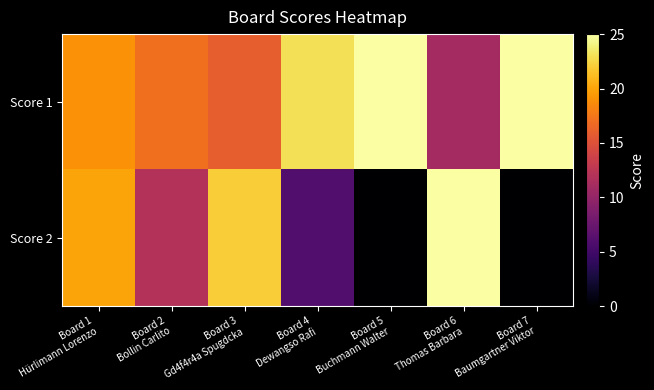

Reading left to right, what are all the values shown in this chart?

Score 1: Board 1
Hürlimann Lorenzo=19	Board 2
Bollin Carlito=17	Board 3
Gd4f4r4a Spugdcka=16	Board 4
Dewangso Rafi=23	Board 5
Buchmann Walter=25	Board 6
Thomas Barbara=11	Board 7
Baumgartner Viktor=25
Score 2: Board 1
Hürlimann Lorenzo=20	Board 2
Bollin Carlito=12	Board 3
Gd4f4r4a Spugdcka=22	Board 4
Dewangso Rafi=6	Board 5
Buchmann Walter=0	Board 6
Thomas Barbara=25	Board 7
Baumgartner Viktor=0